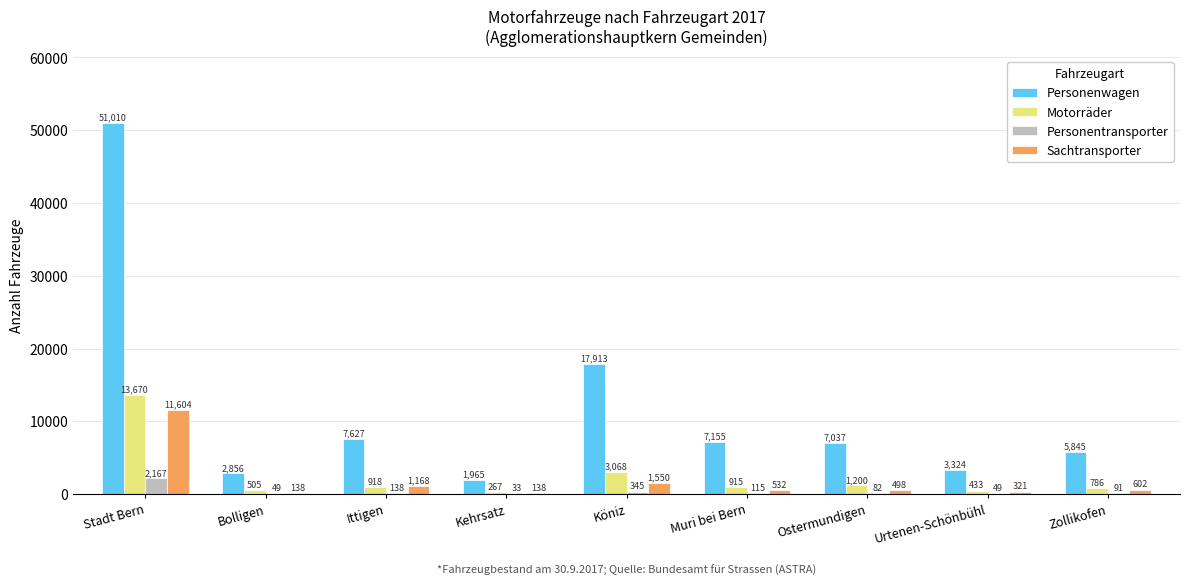

What is the highest value of the Personenwagen series?

51010